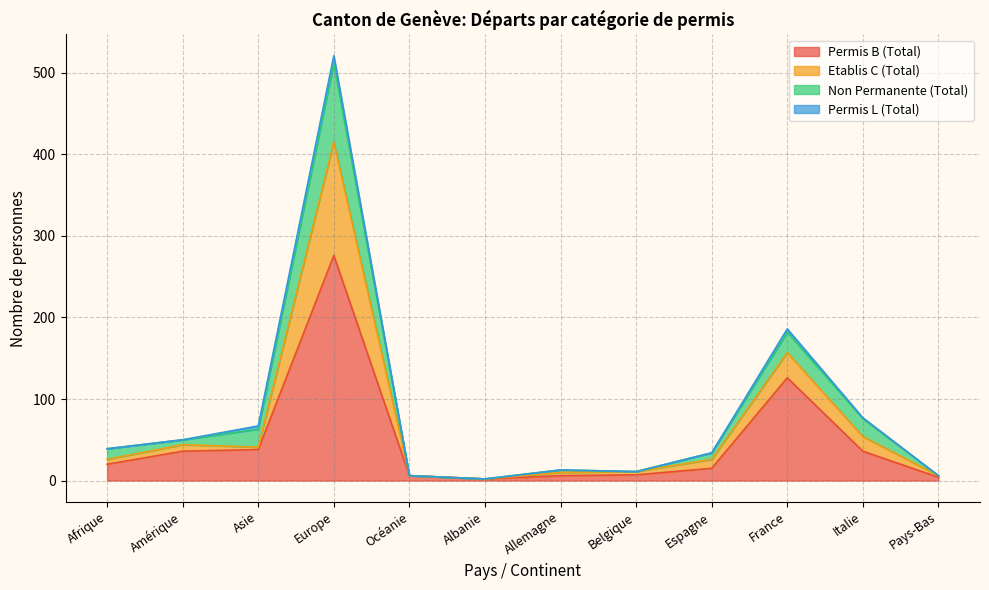

Where is the first local maximum for Total?

Amérique